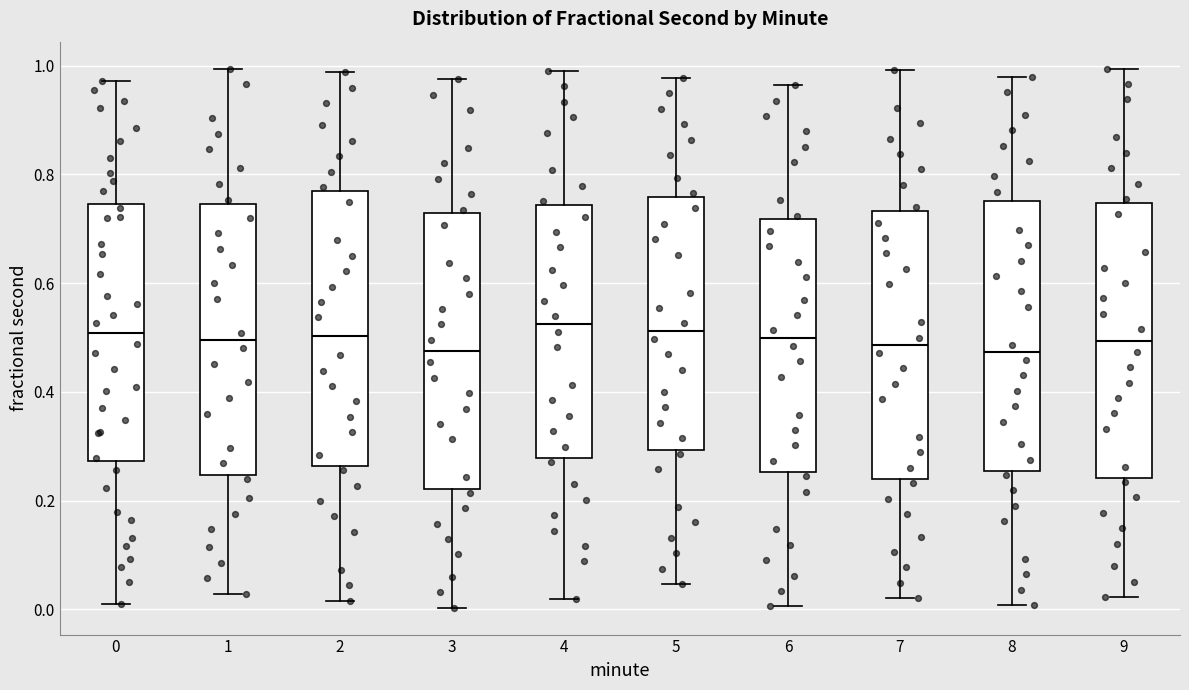

Where does the lower whisker of the box at x = 3 end on the y-axis? The values are not printed on the chart, so give them approximately, as read against the axis.

0.00